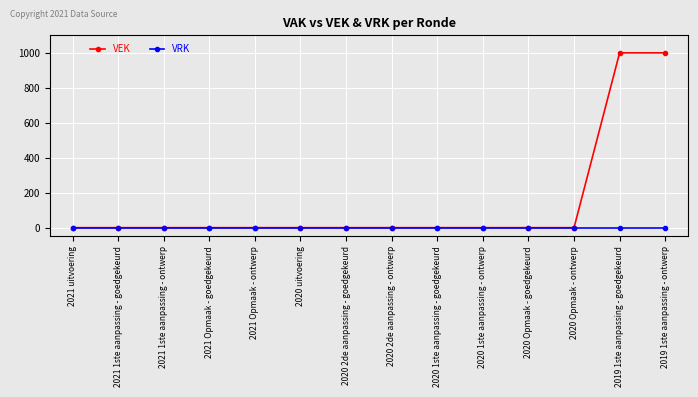

What is the difference between the VEK values at 2020 1ste aanpassing - ontwerp and 2019 1ste aanpassing - goedgekeurd?

1000